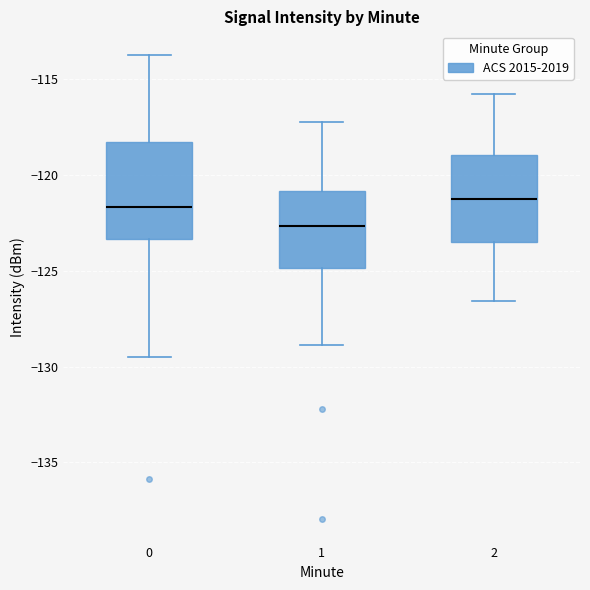

Comparing the boxes themselves (not the whiskers), which one is the tallest?

0